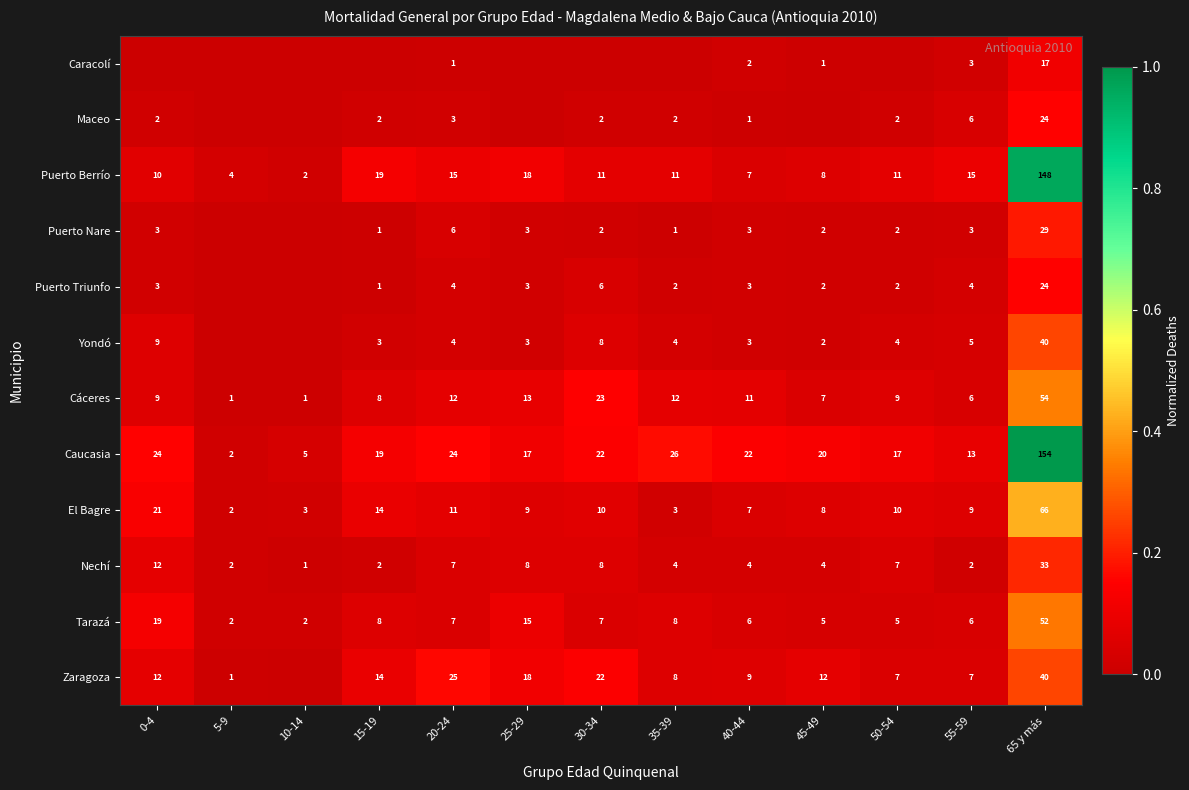

Which label corresponds to the largest value in the chart?

65 y más